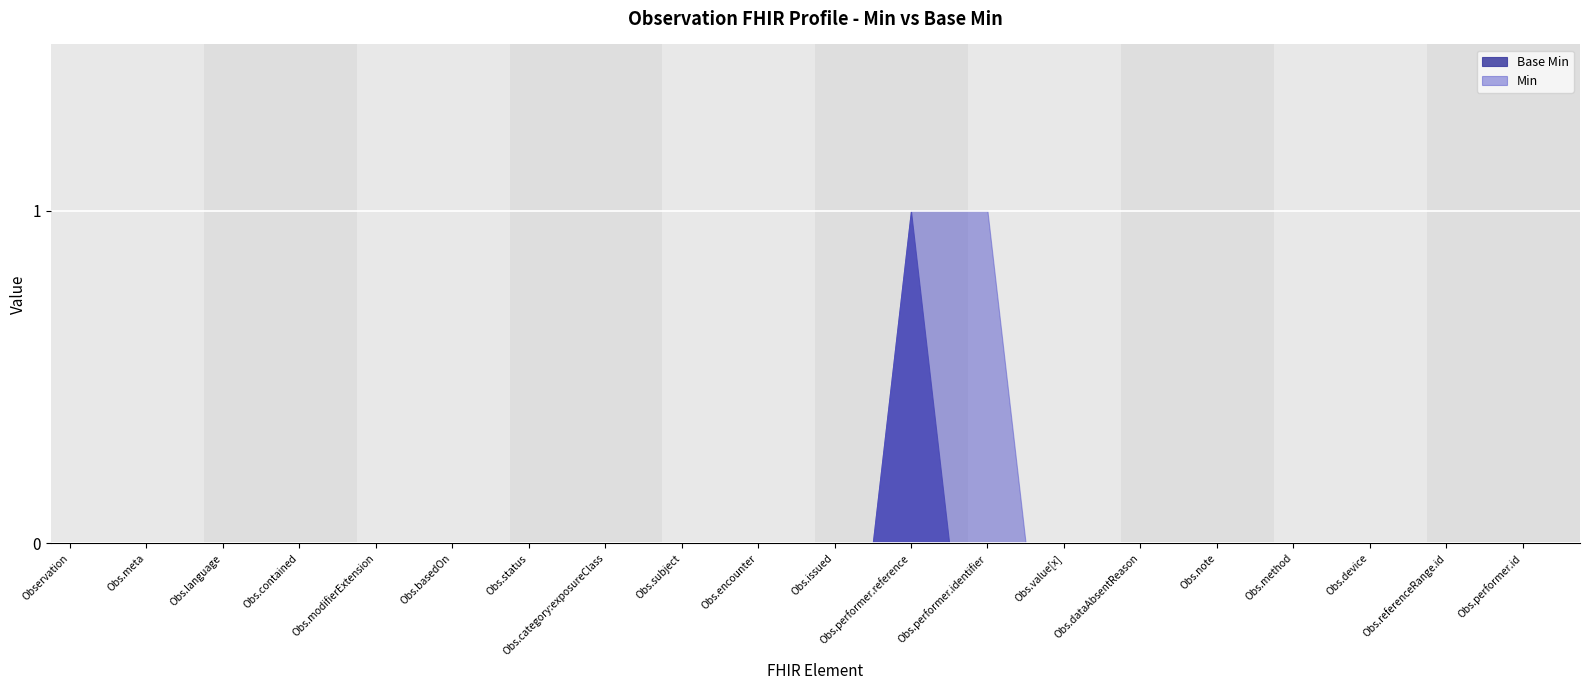

Is the value of Base Min at Obs.referenceRange.id greater than the value of Min at Obs.performer.identifier?

No